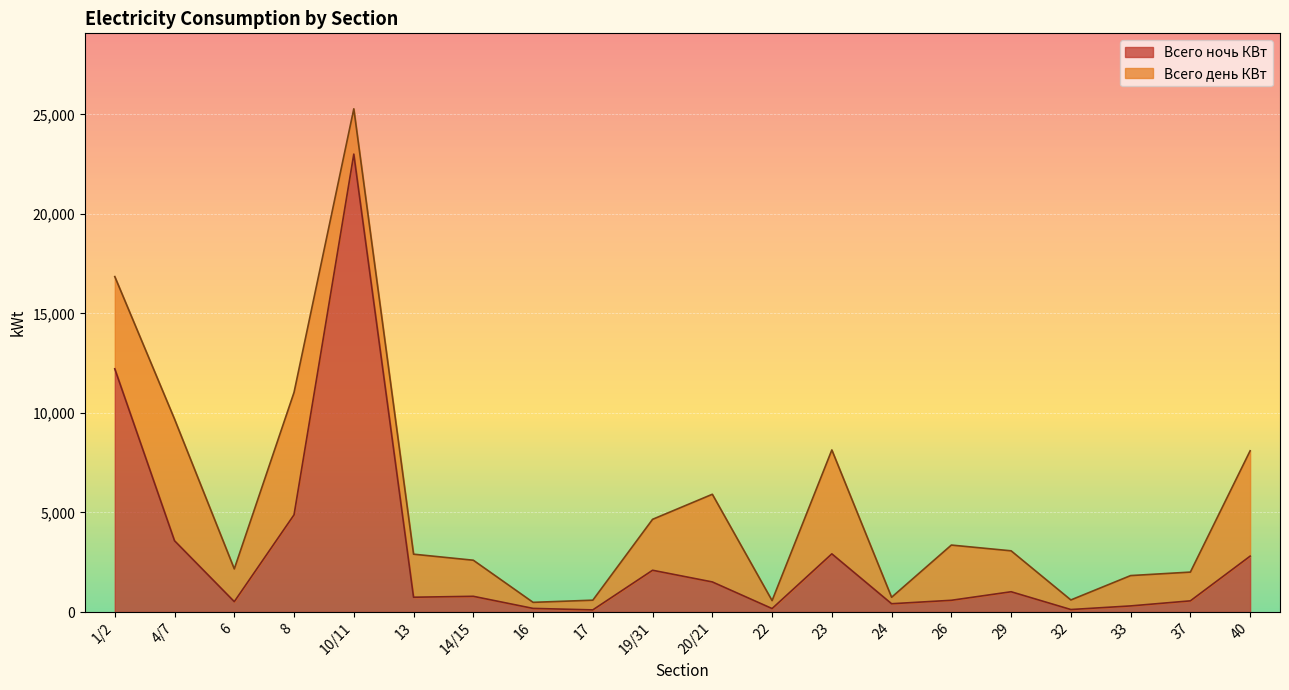

True or false: the data shows 38.6 at 32.

False